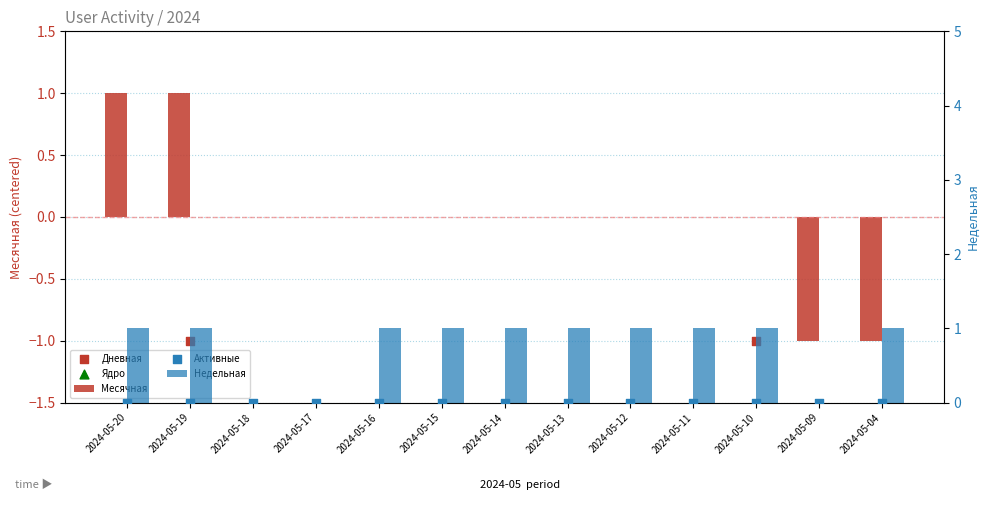

Which series has the largest total across all categories?

Недельная